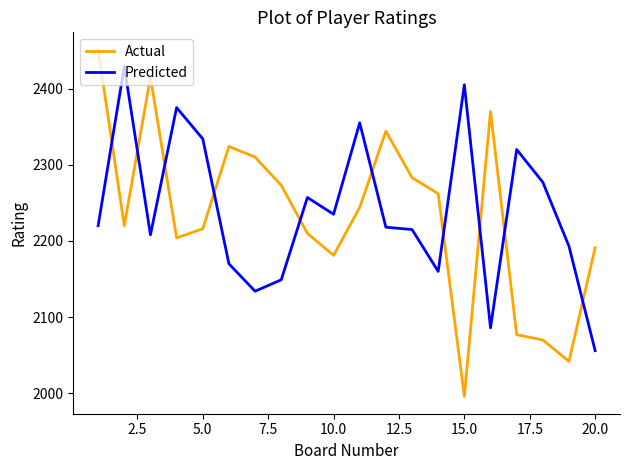

What are all the series names shown in the legend?

Actual, Predicted